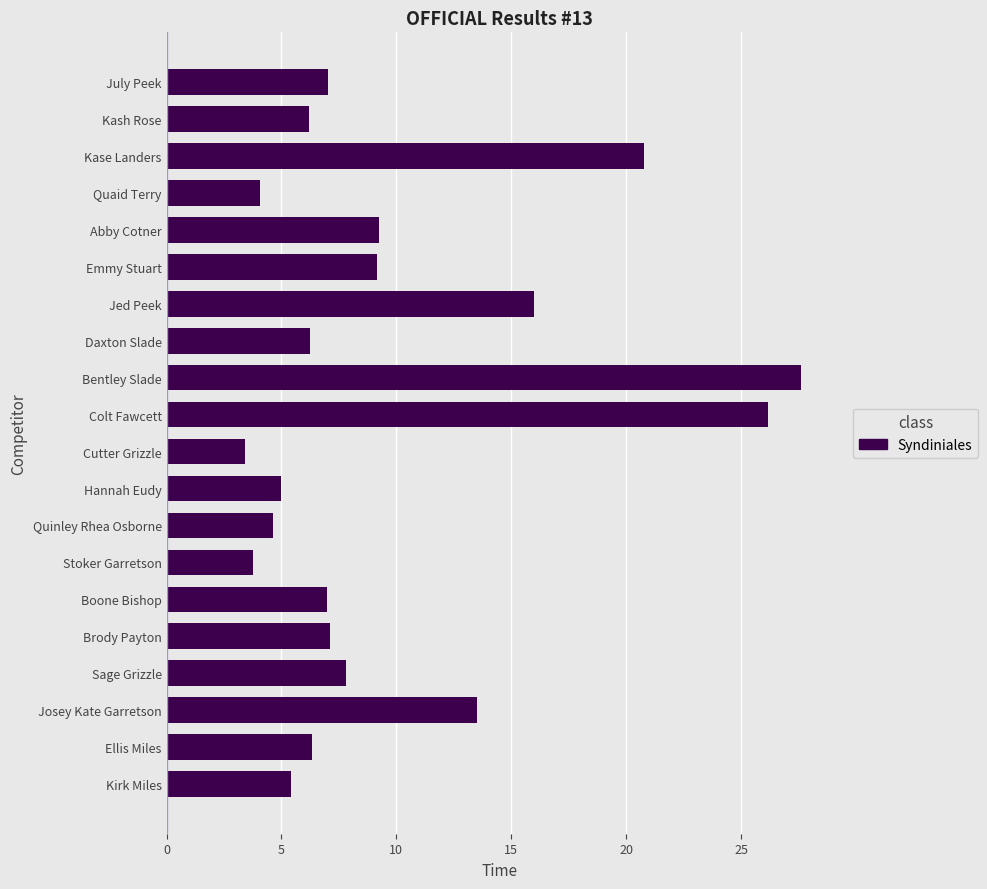

What is the label of the 17th bar from the bottom?

Quaid Terry